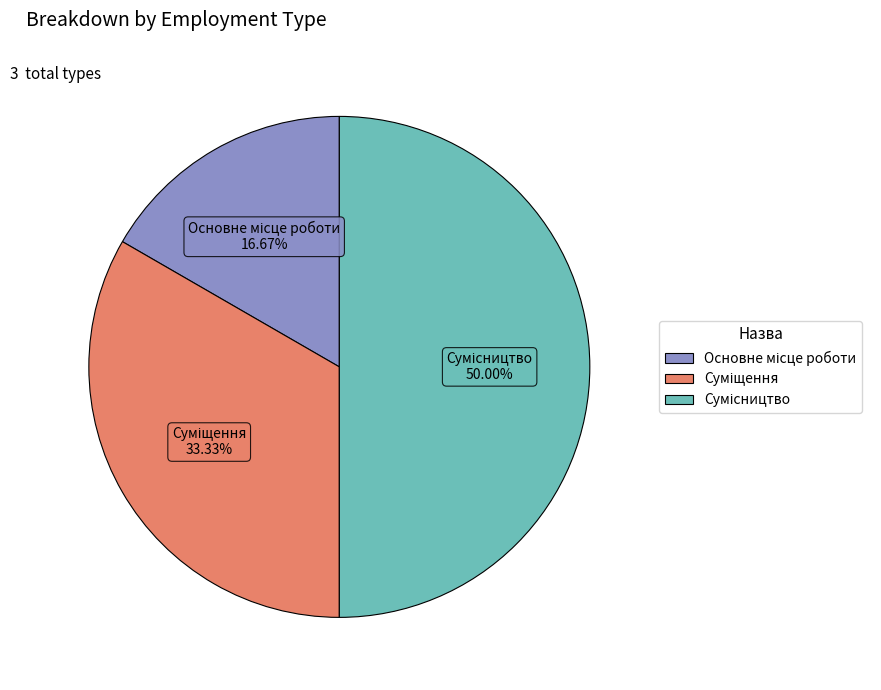

How many slices are in this pie chart?

3